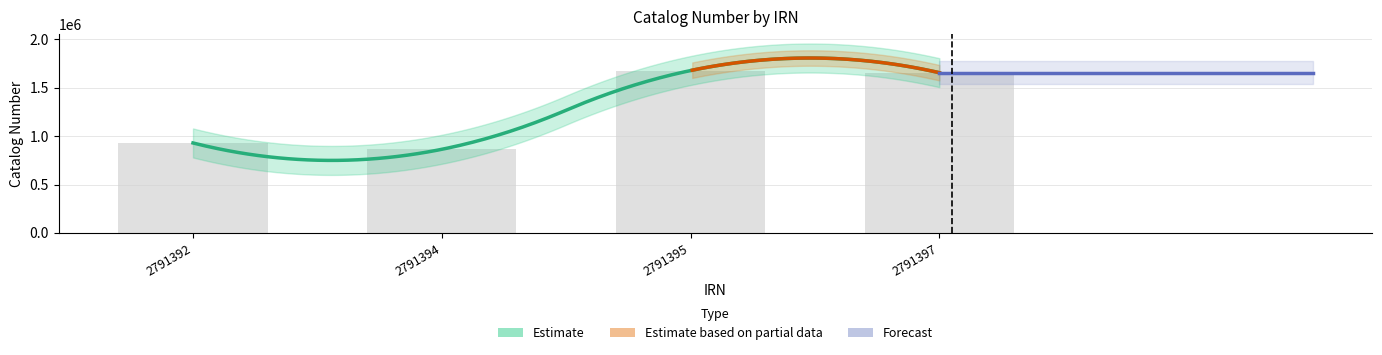

Read the value at 2791392, to the nearest 50.

929450